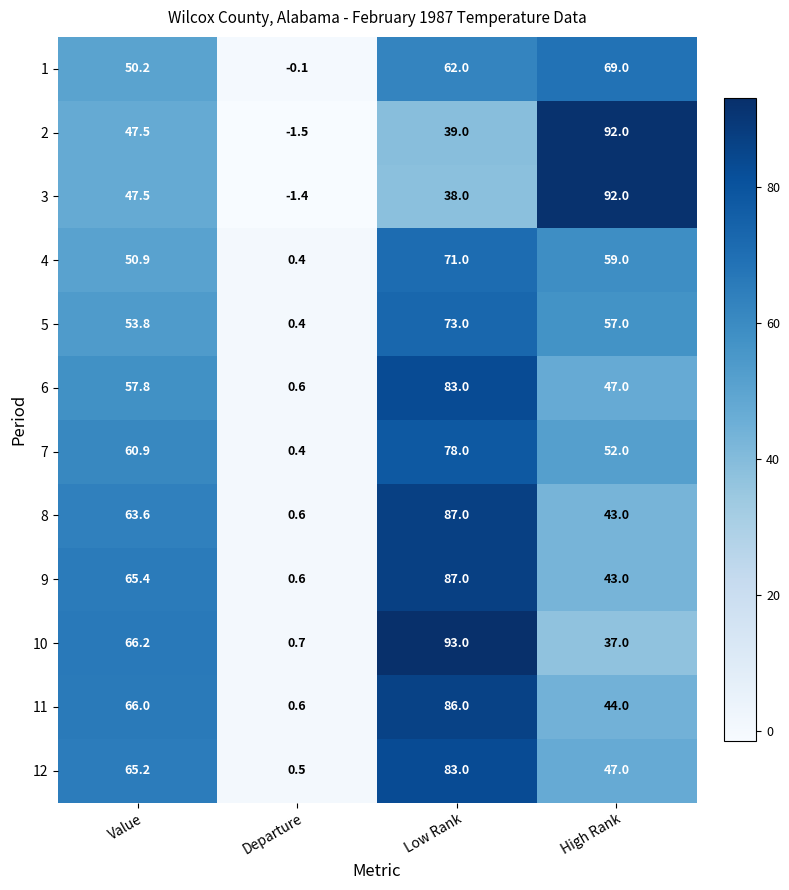

Count the number of data series in this chart.

12